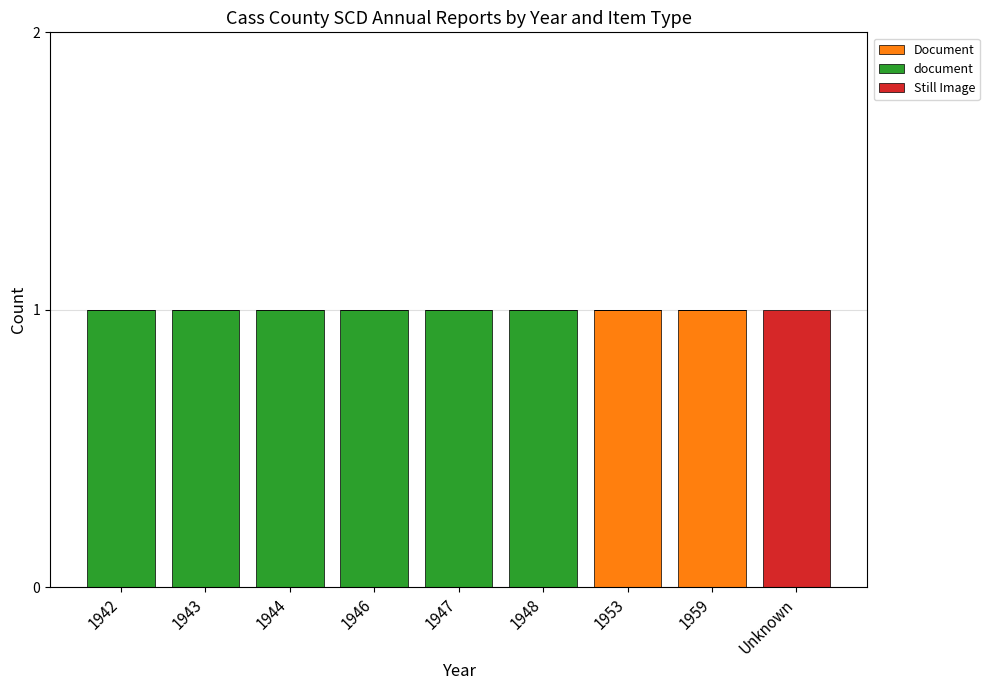

Does the chart contain stacked bars?

Yes